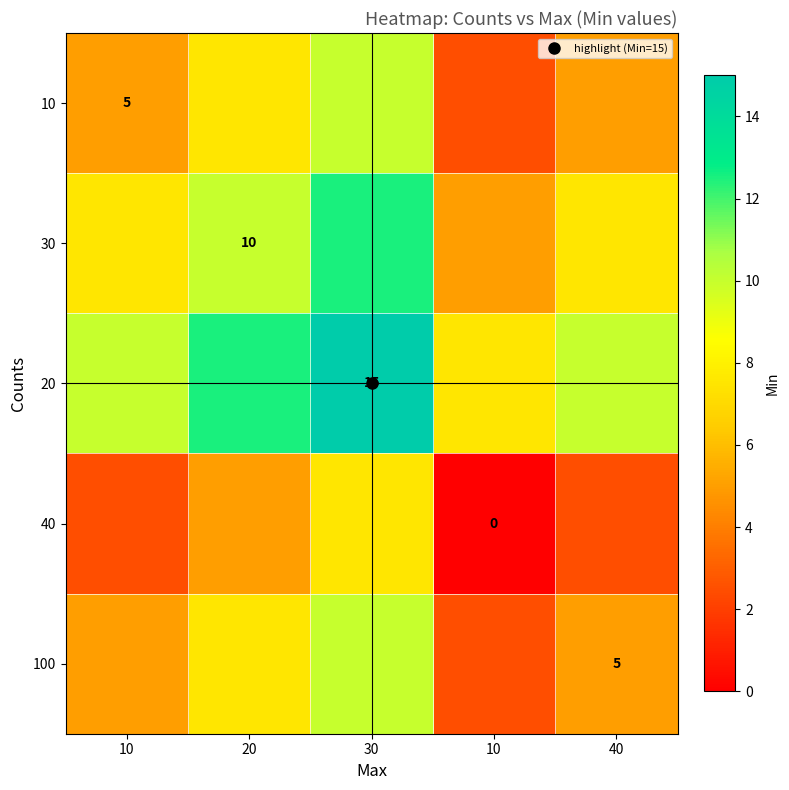

What value does the 10 series have at 20?

7.5